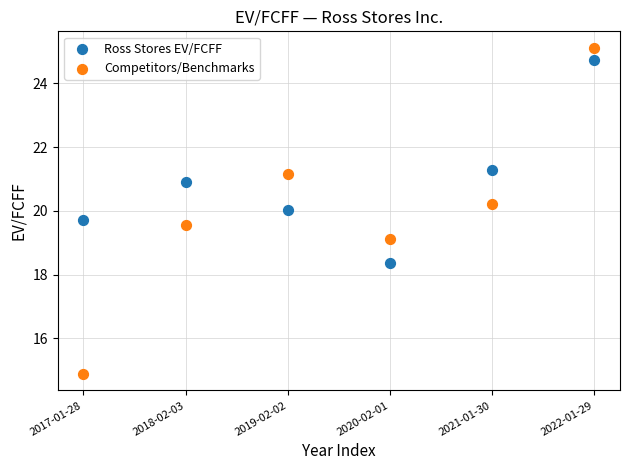

Across all data points, what is the average X value?

2.5